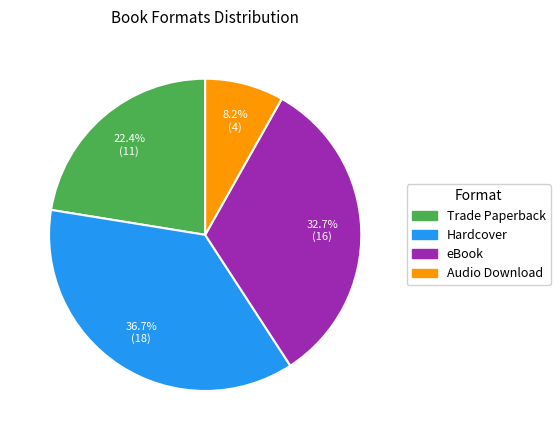

How much of the chart is everything except eBook?

67.3%